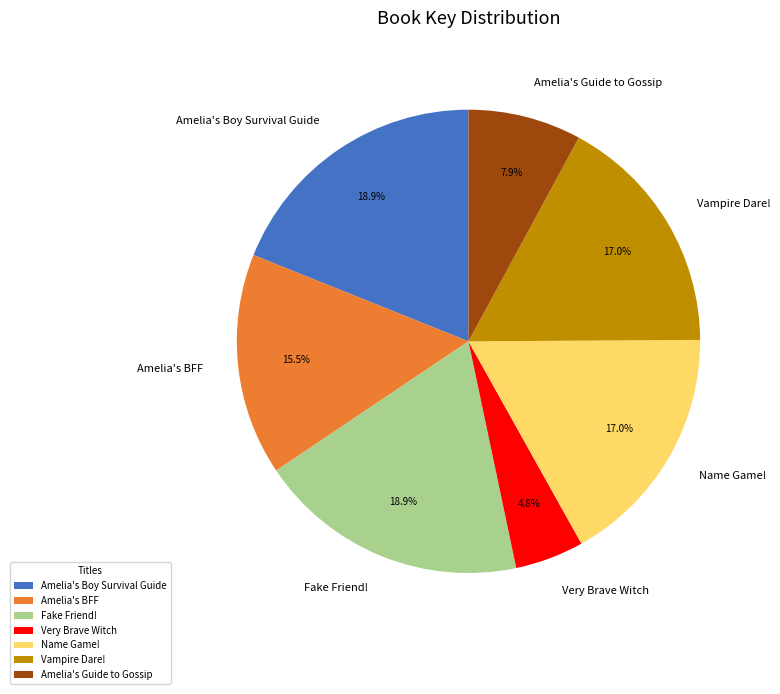

Which category has the smallest portion of the pie?

Very Brave Witch